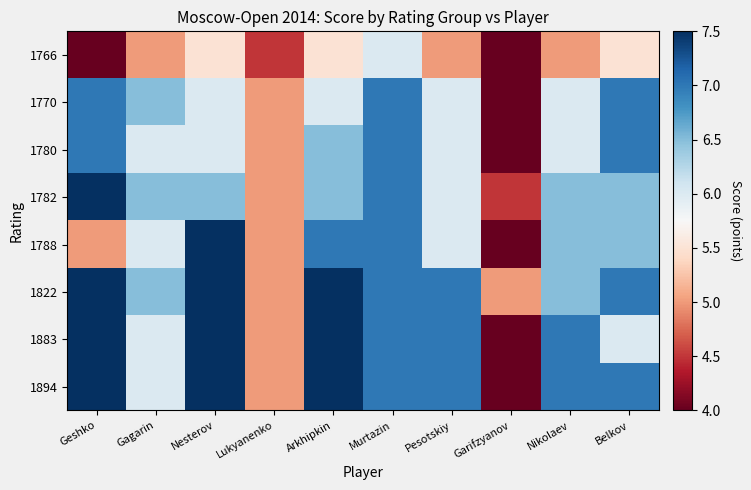

What is the difference between the highest and lowest values at Pesotskiy?

2.0